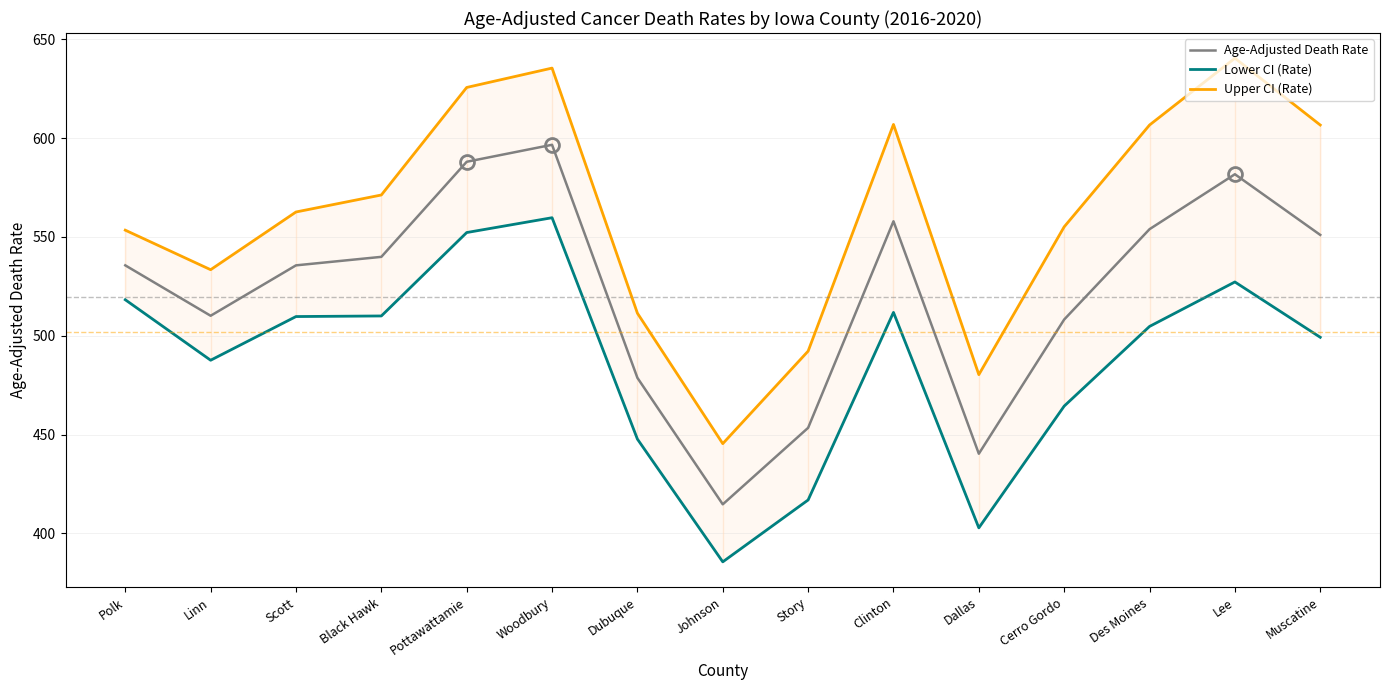

What is the greatest value displayed?

640.4